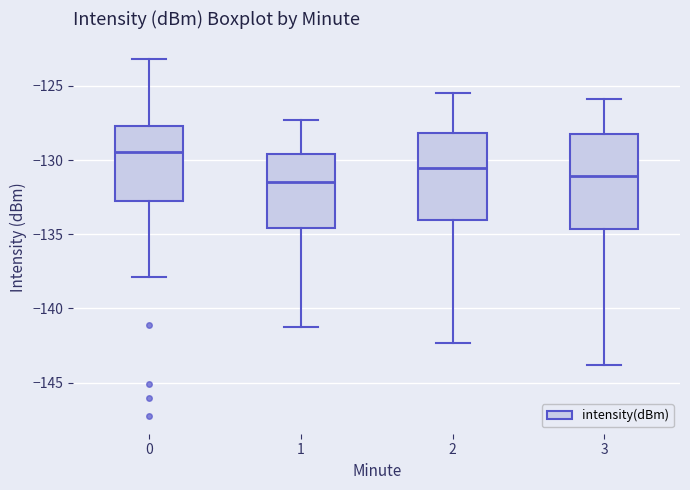

Where does the median line of the box at x = 1 sit on the y-axis? The values are not printed on the chart, so give them approximately, as read against the axis.

-131.5